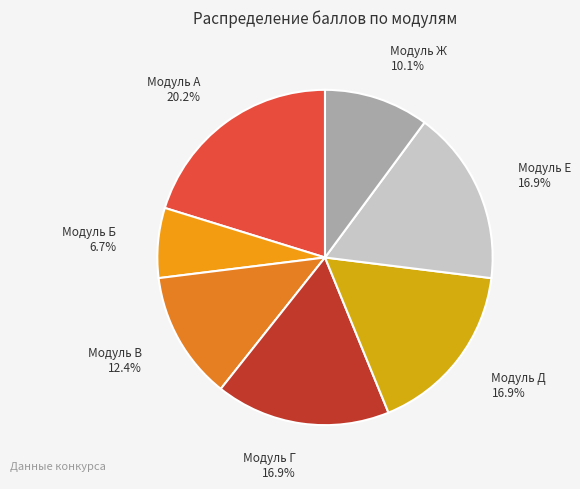

Is it true that Модуль Ж is 10% of the pie?

True